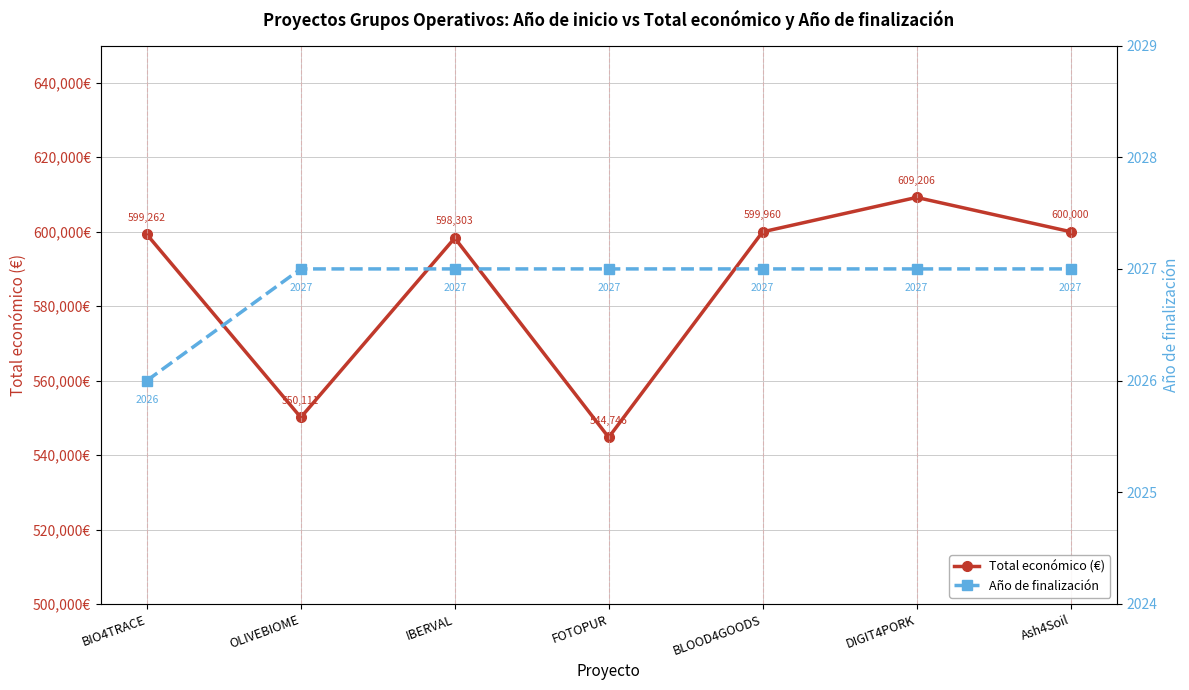

The Total económico (€) series shows 599262 at BIO4TRACE. True or false?

True